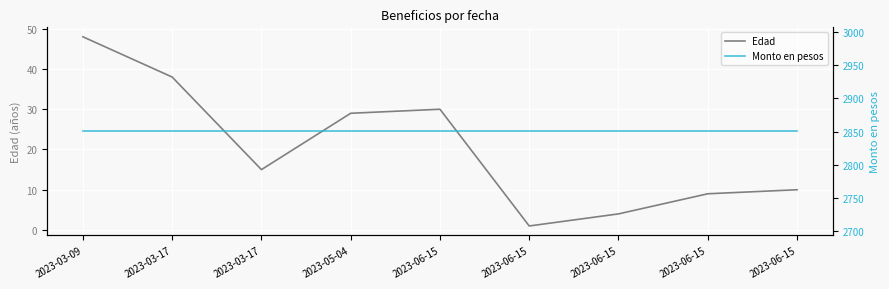

Reading left to right, list all the values displayed in this chart.

Edad: 48.0	38.0	15.0	29.0	30.0	1.0	4.0	9.0	10.0
Monto en pesos: 2850.2	2850.2	2850.2	2850.2	2850.2	2850.2	2850.2	2850.2	2850.2